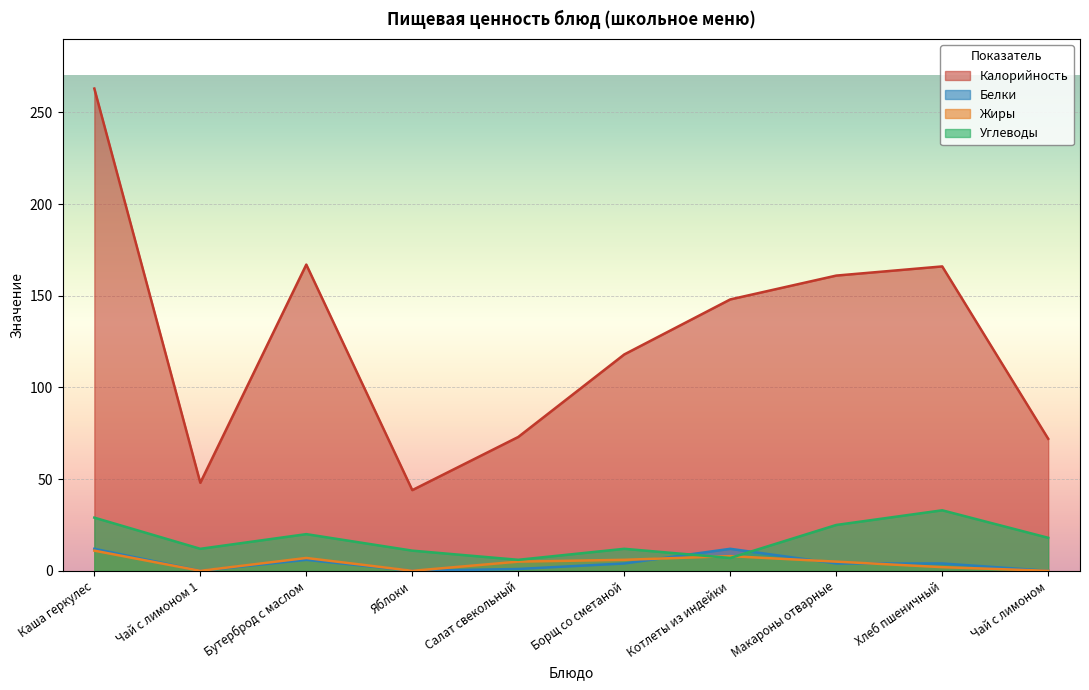

What is the value of the Калорийность point at the 2nd from the left?

48